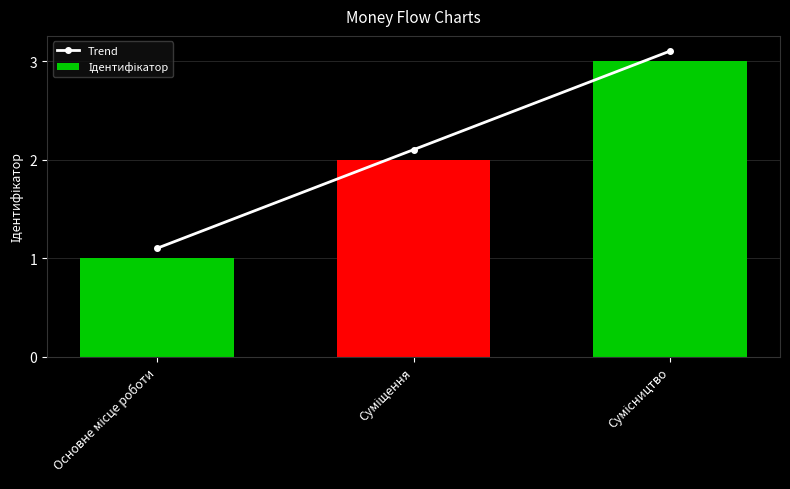

What is the maximum value for Trend?

3.1